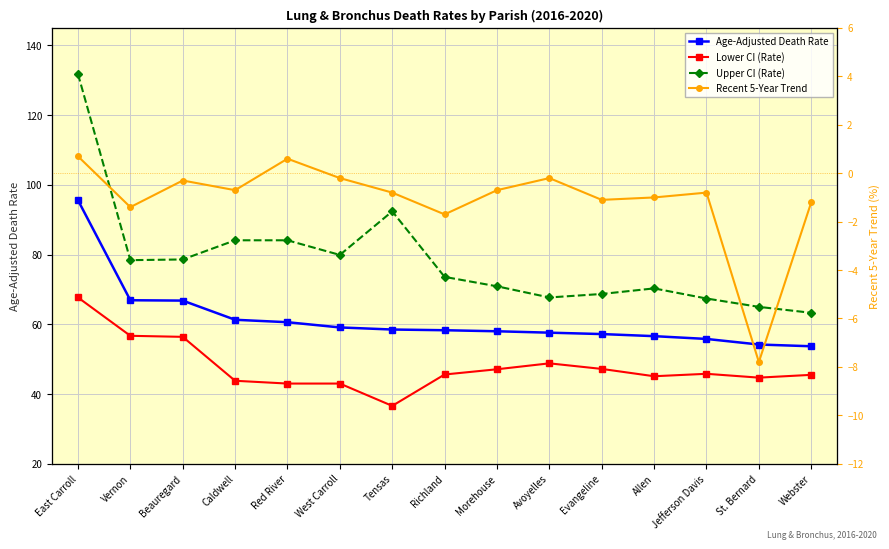

True or false: Upper CI (Rate) has more than 0 points higher than both neighbors.

True